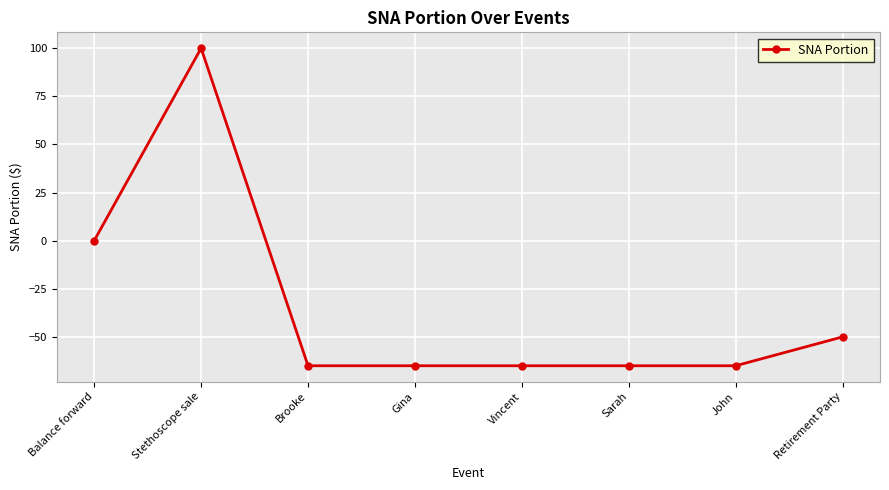

Between Retirement Party and Brooke, which is larger?

Retirement Party